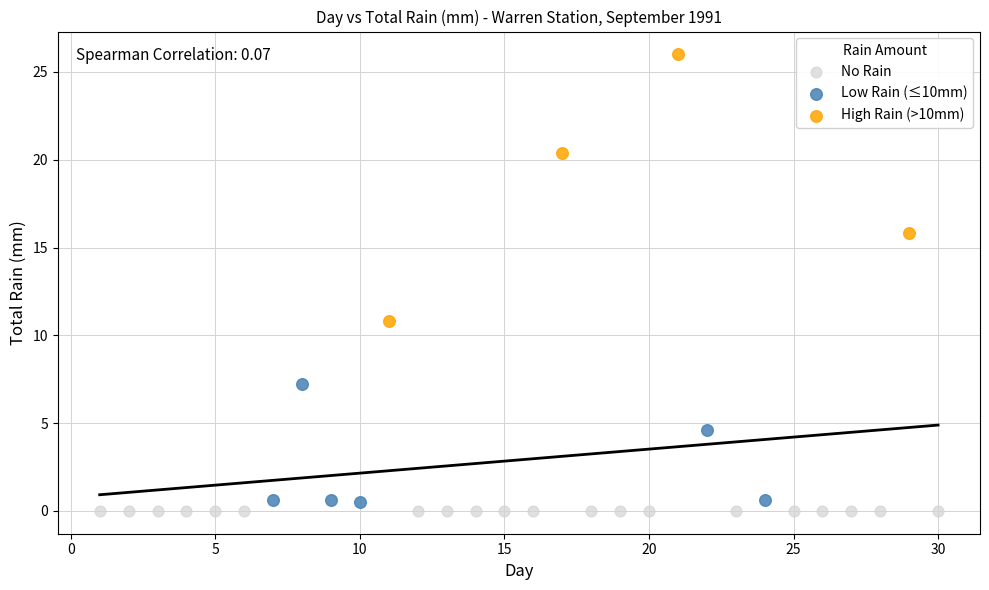

What are all the series names shown in the legend?

No Rain, Low Rain (≤10mm), High Rain (>10mm)